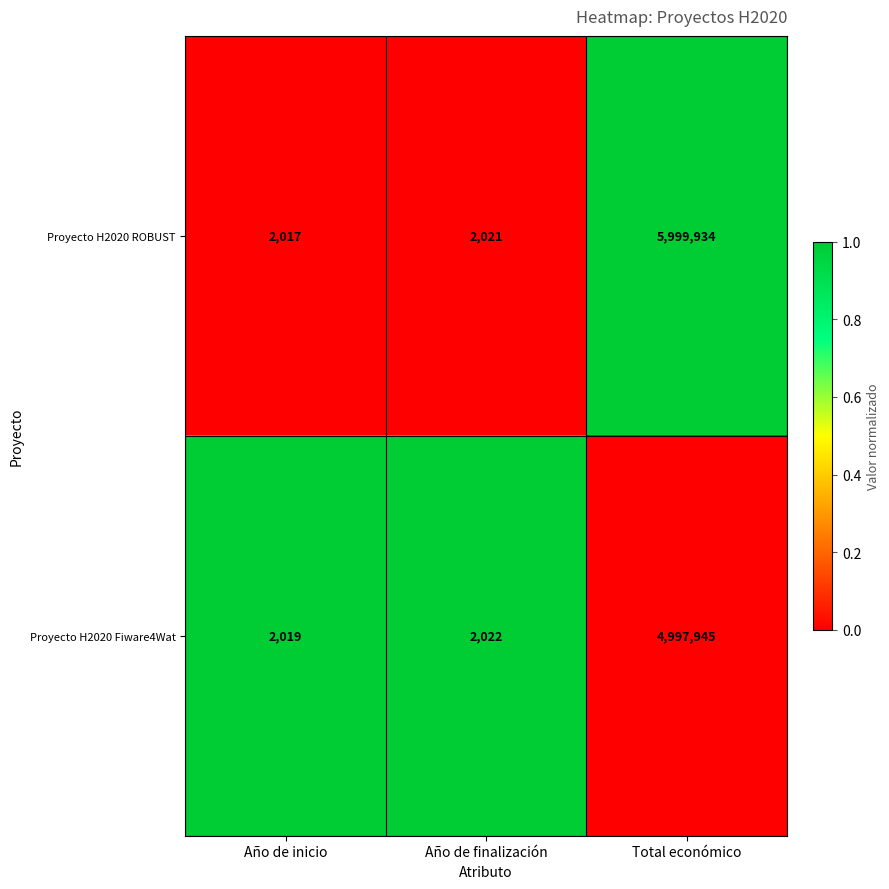

Which series has the widest spread of values?

Proyecto H2020 ROBUST